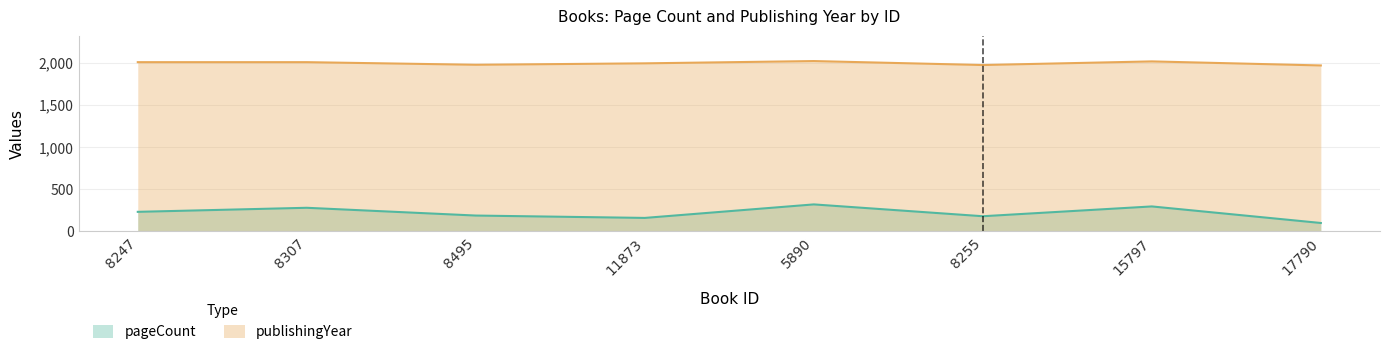

What is the sum of the publishingYear values at 8307 and 8495?

3977